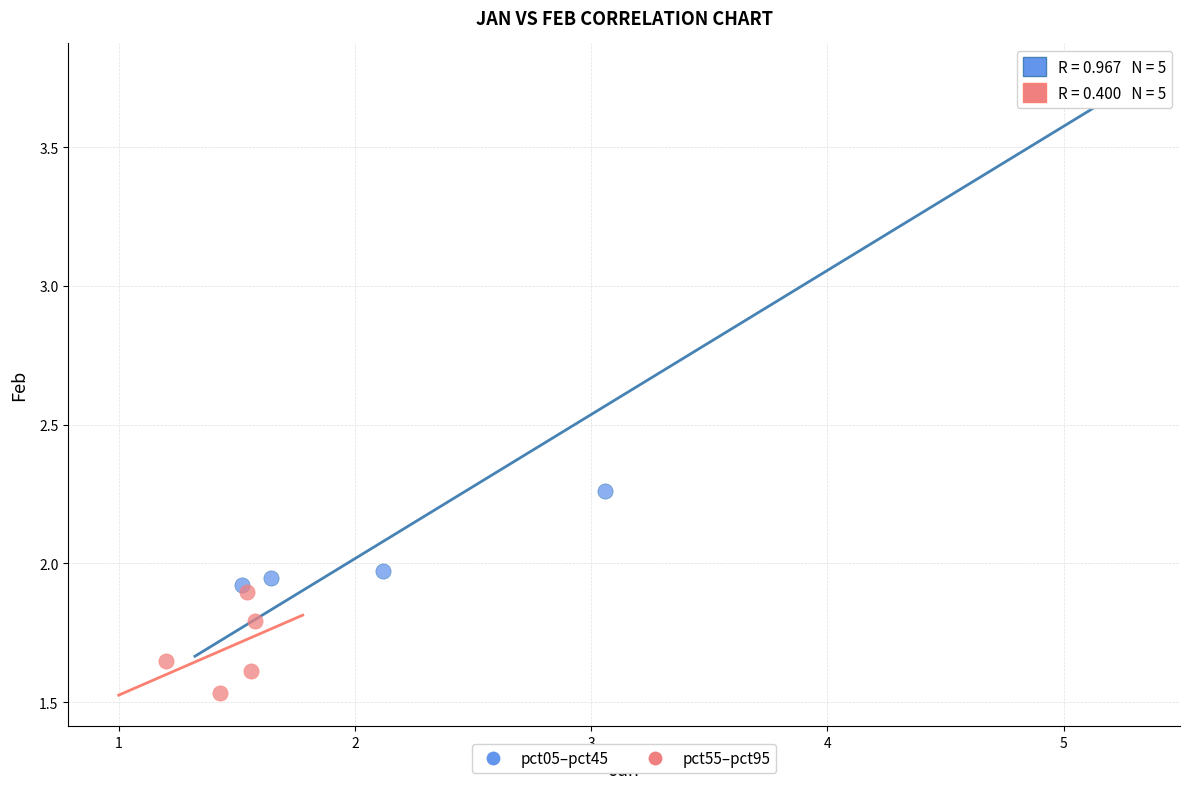

Which series reaches the maximum Y coordinate?

pct05–pct45